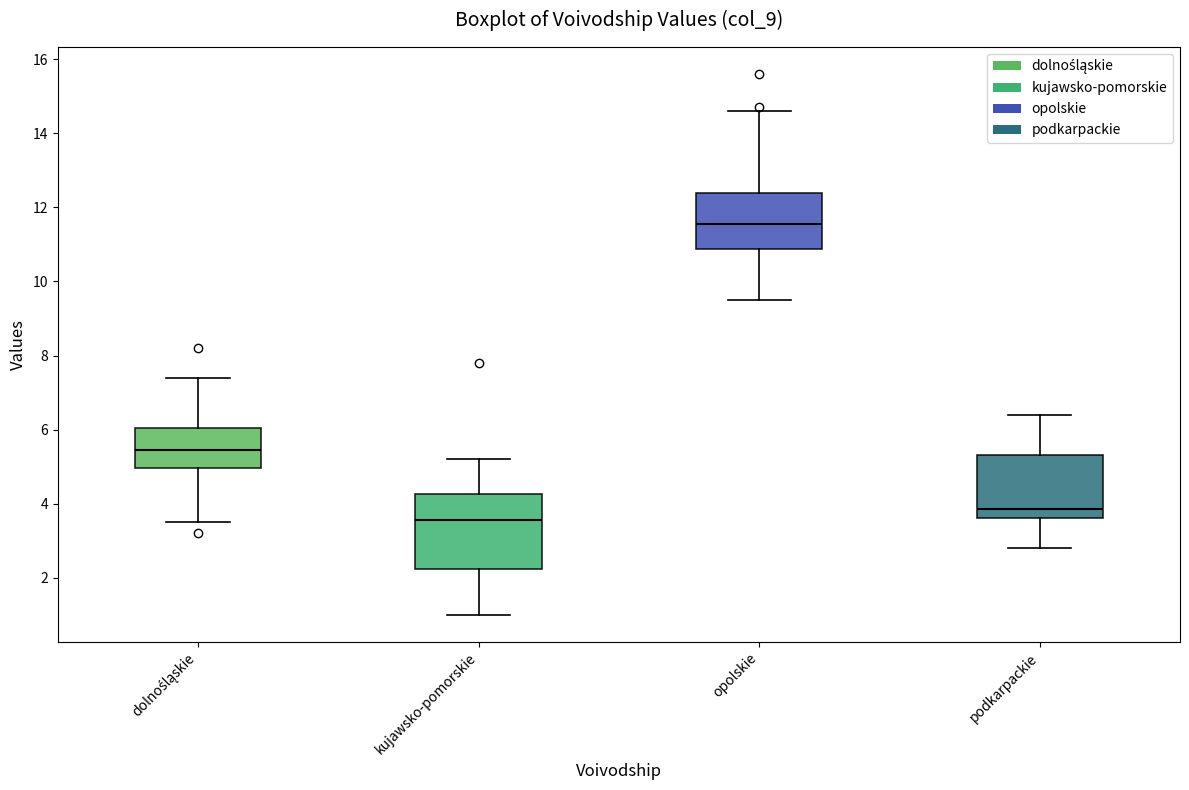

Where is the upper edge of the box for dolnośląskie on the y-axis? The values are not printed on the chart, so give them approximately, as read against the axis.

6.0